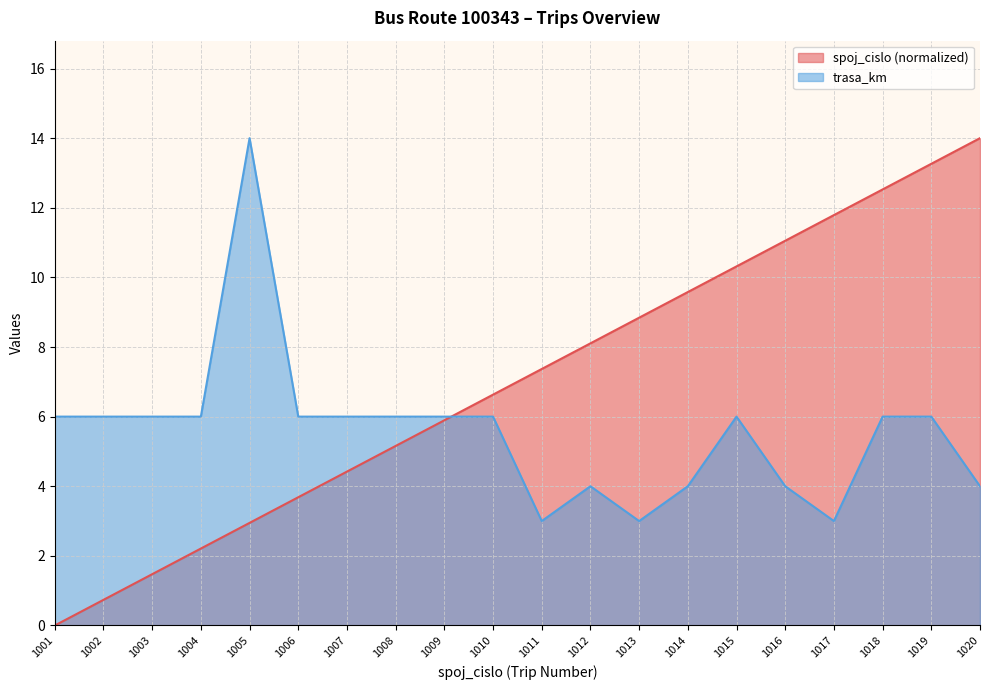

What is the difference between the highest and lowest values at 1010?

0.6